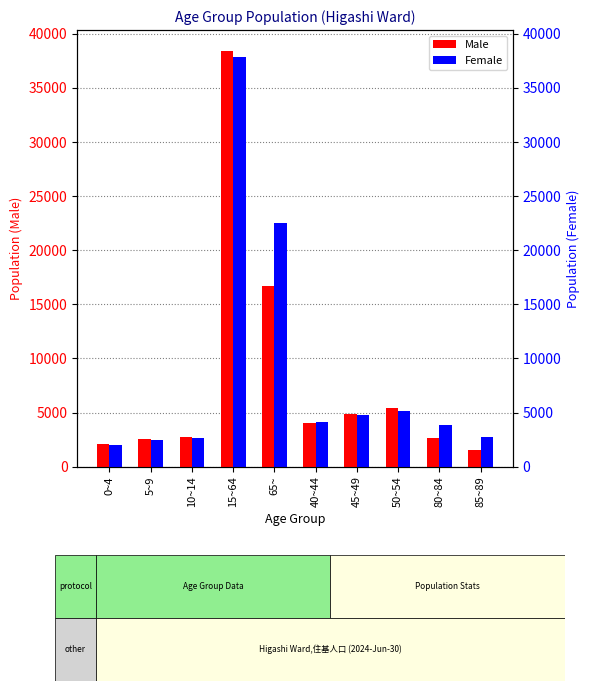

What is the difference between the Male values at 80~84 and 50~54?

2737